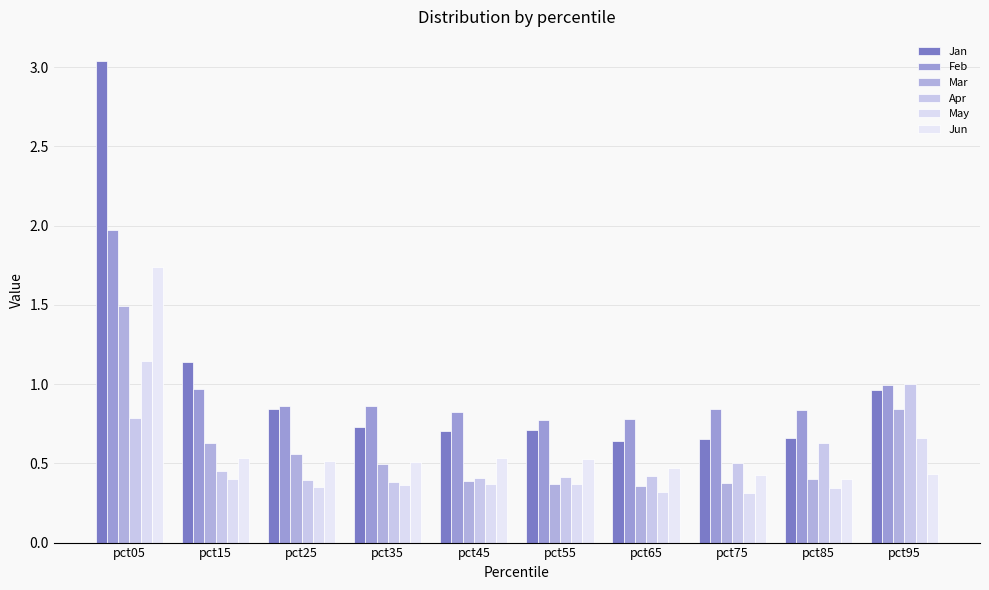

The Mar series shows 0.2 at pct85. True or false?

False